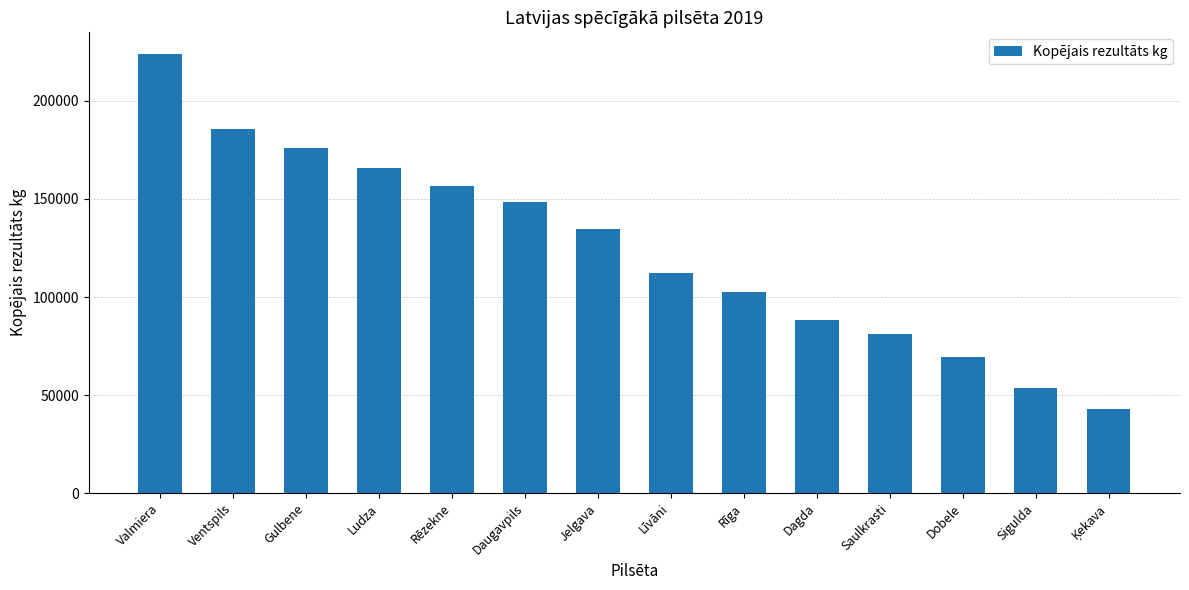

Between Dobele and Jelgava, which is larger?

Jelgava